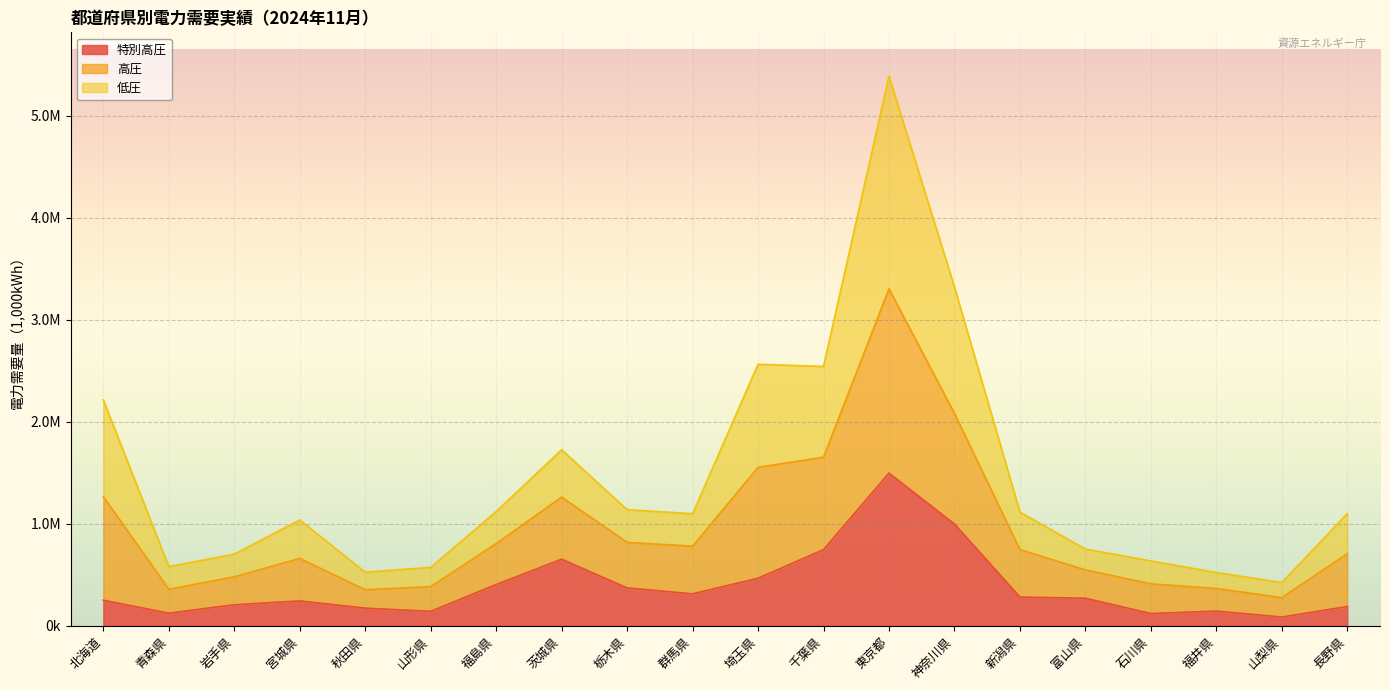

What is the difference between the 高圧 values at 宮城県 and 茨城県?

688177.9